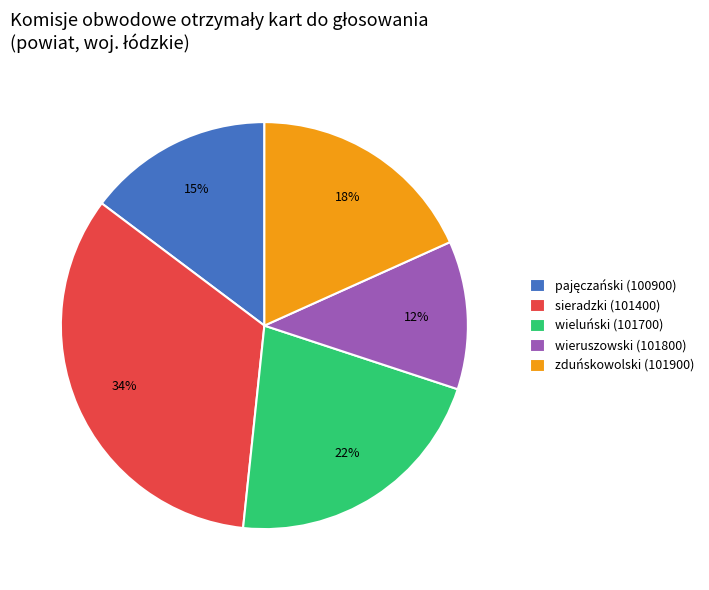

To the nearest percent, what portion does wieruszowski (101800) represent?

12%